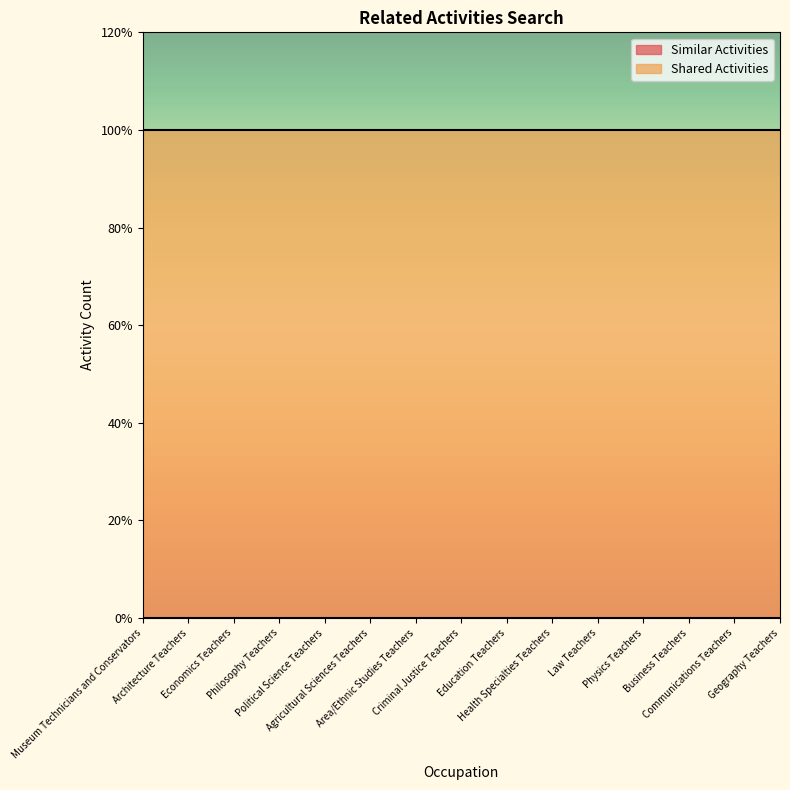

What position from the right is Area/Ethnic Studies Teachers?

9